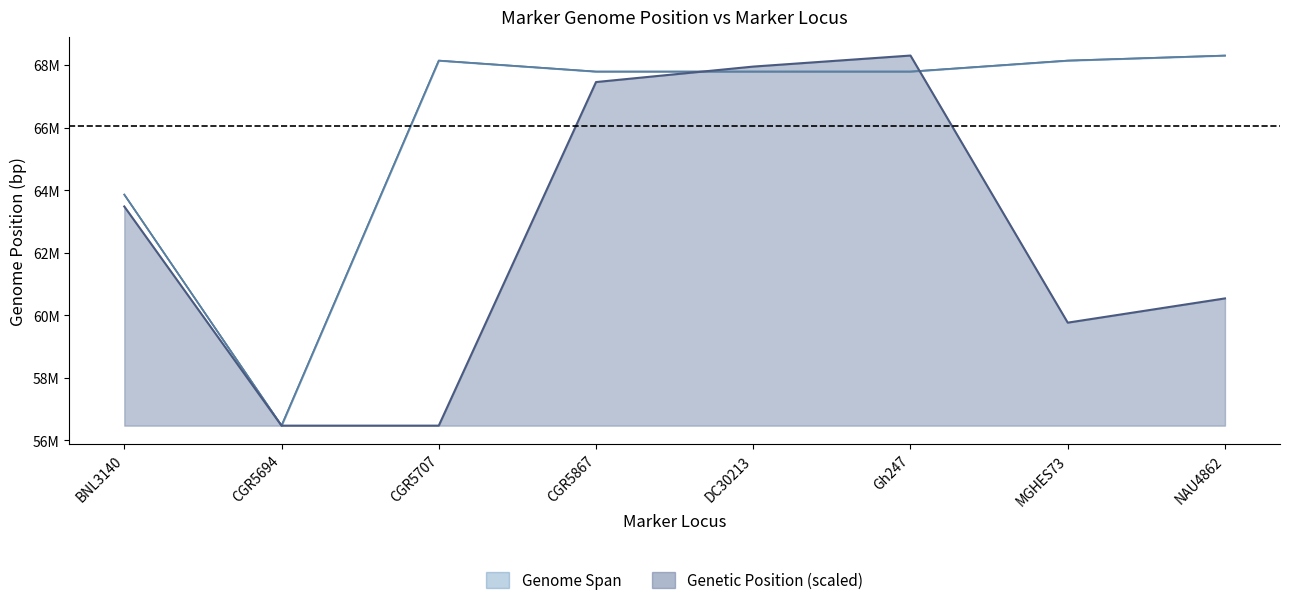

True or false: Genetic Position (cM) has a value of 60540994.8 at NAU4862.

True